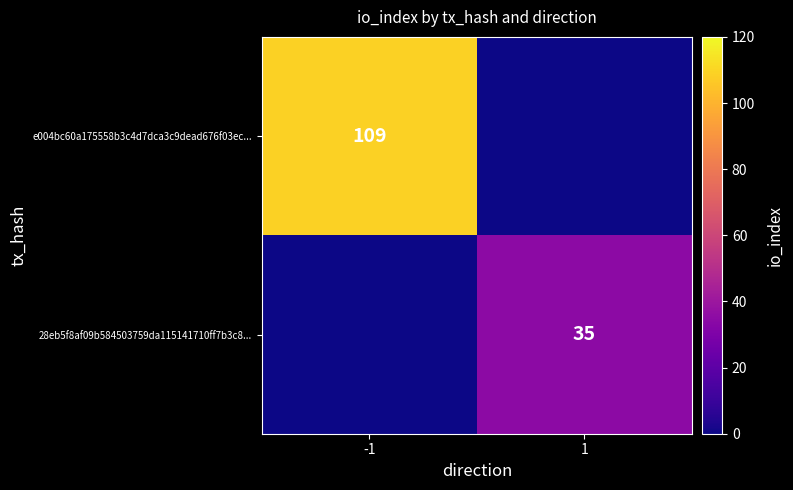

Is the value of e004bc60a175558b3c4d7dca3c9dead676f03ec... at -1 greater than the value of 28eb5f8af09b584503759da115141710ff7b3c8... at 1?

Yes